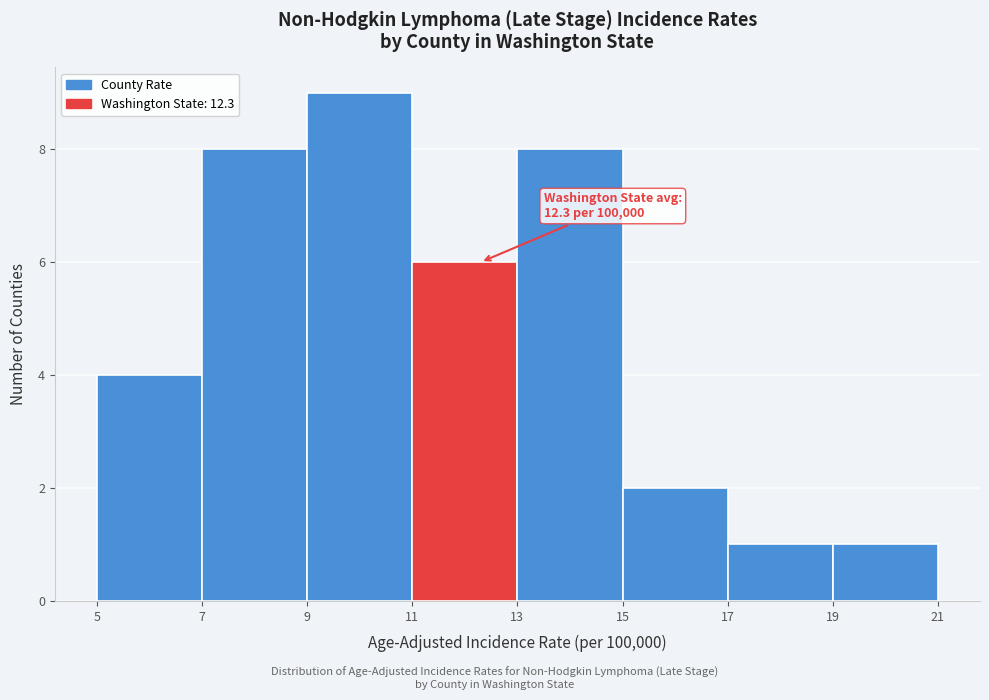

Over which range of the x-axis is the bar tallest?

9 to 11